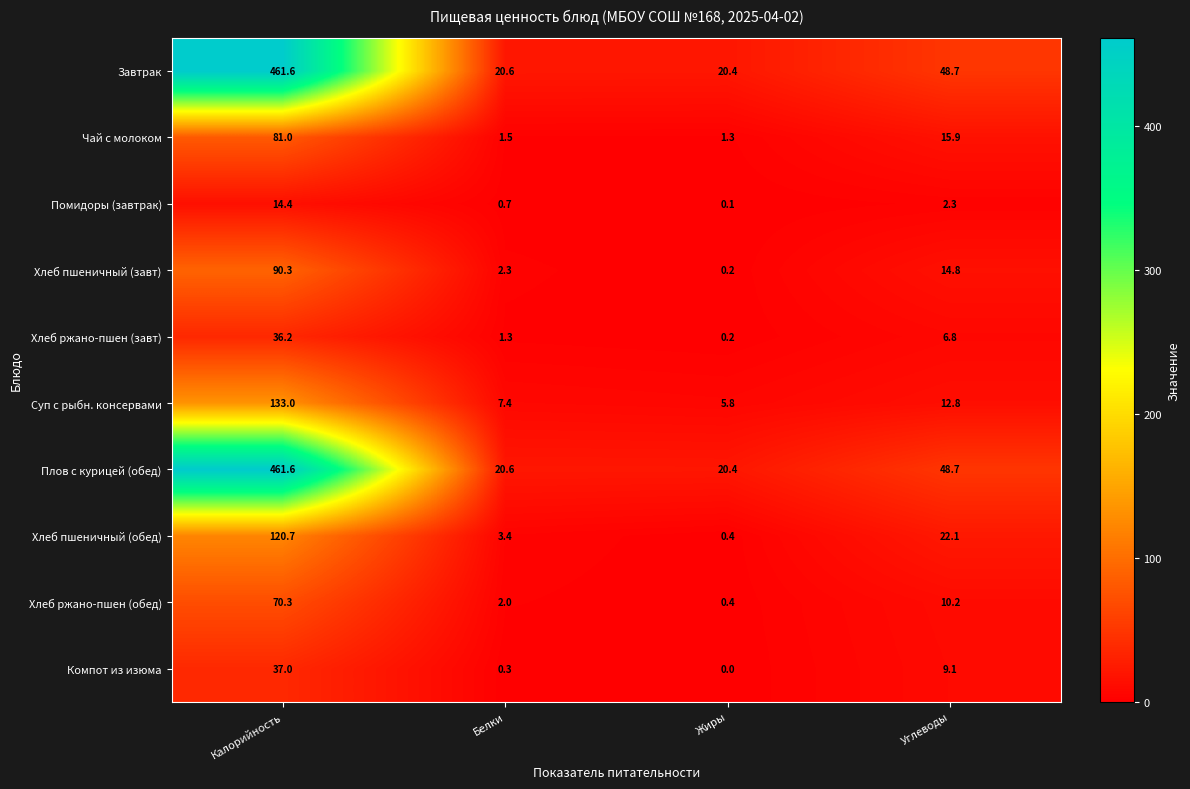

True or false: Хлеб ржано-пшен (завт) has a value of 6.8 at Углеводы.

True